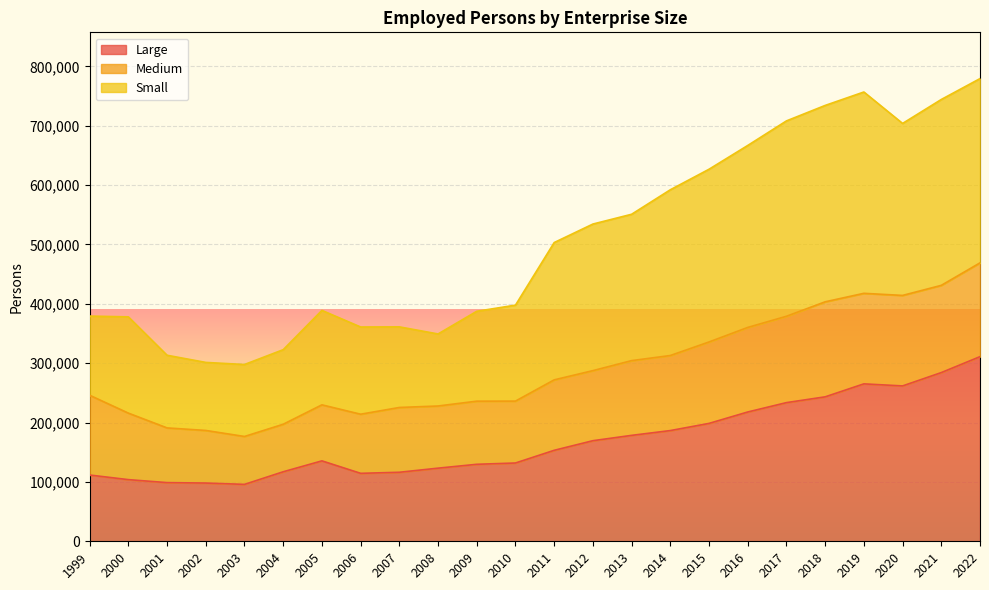

Which series changed the most between 2007 and 2008?

Small